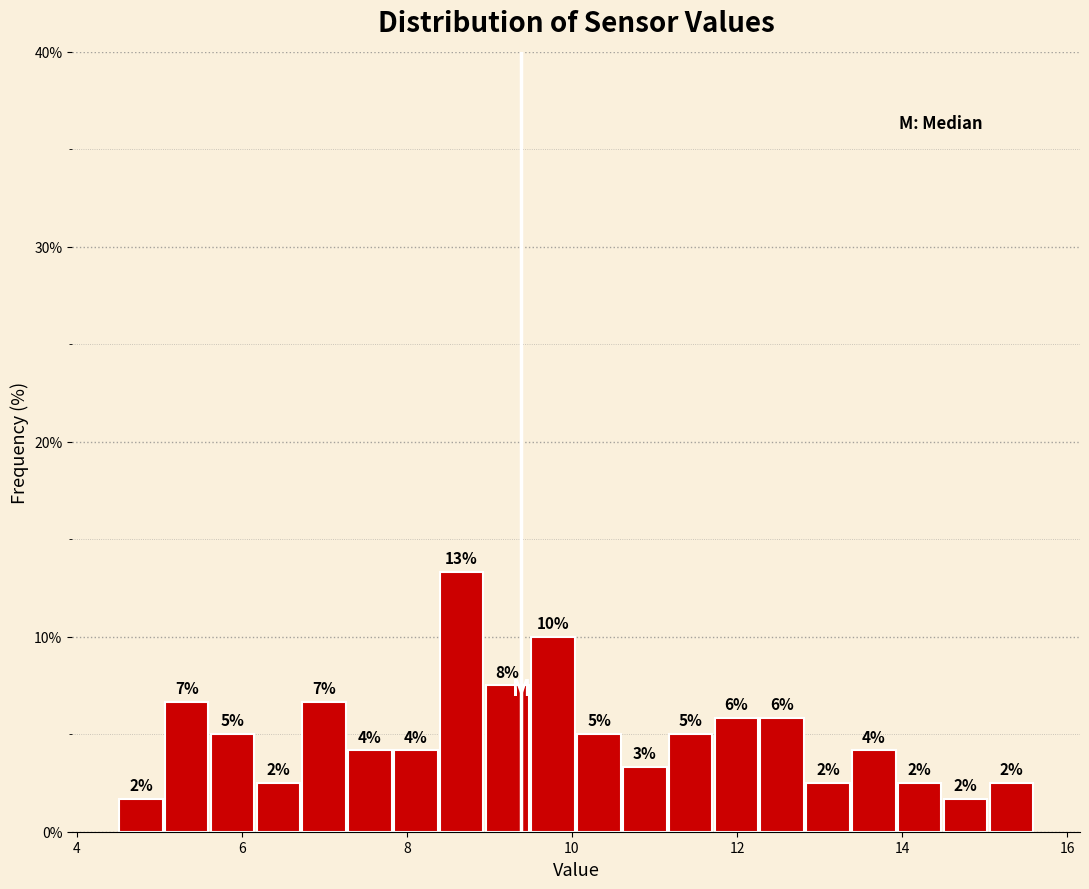

Around what value on the x-axis is the tallest bar? Give the approximate position of its centre, as read against the axis.

8.6